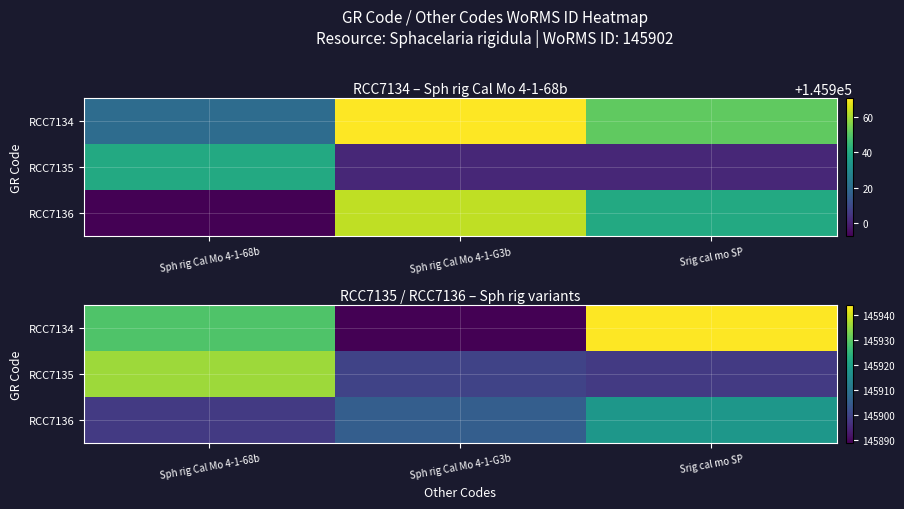

How many series are shown in this chart?

3